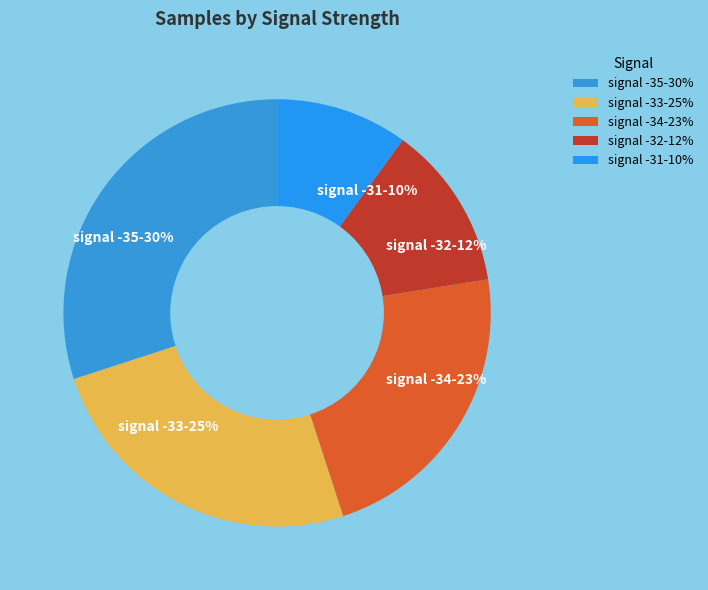

To the nearest percent, what is the difference between the signal -33-25% and signal -32-12% slice percentages?

13%